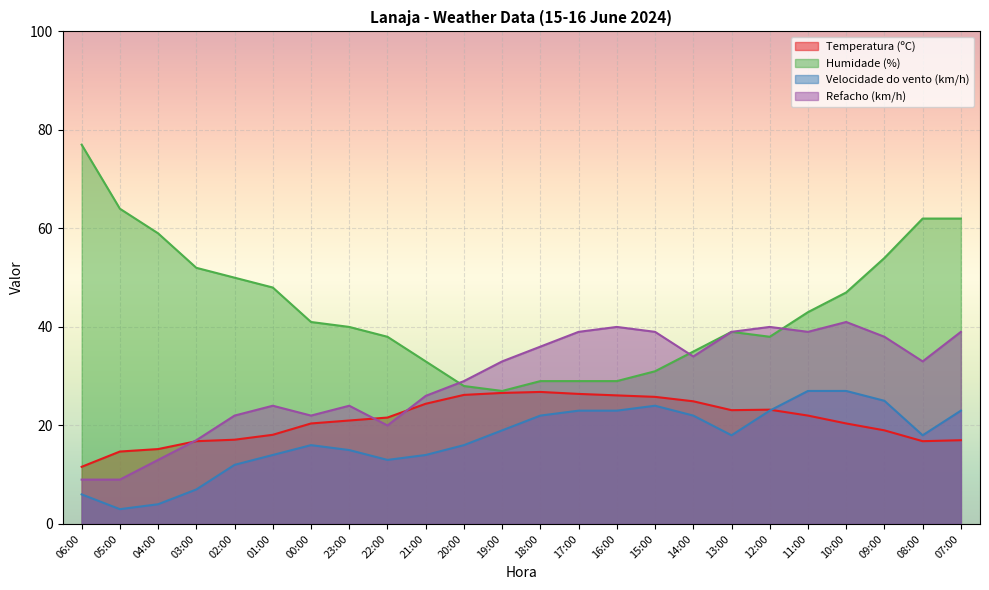

True or false: Temperatura (ºC) and Humidade (%) intersect in this chart.

False